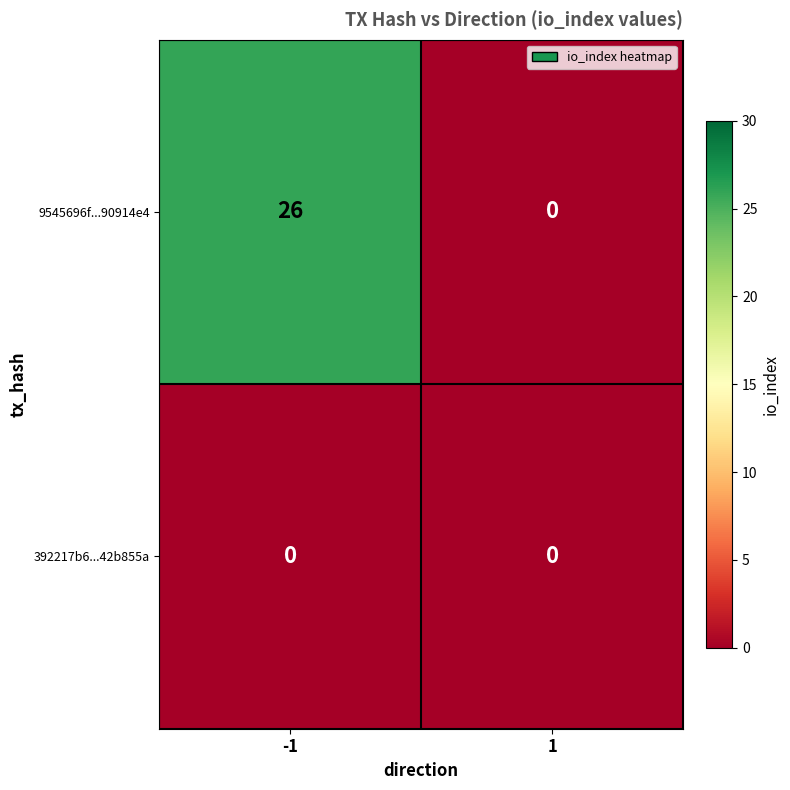

The 9545696f...90914e4 series shows 13 at 1. True or false?

False